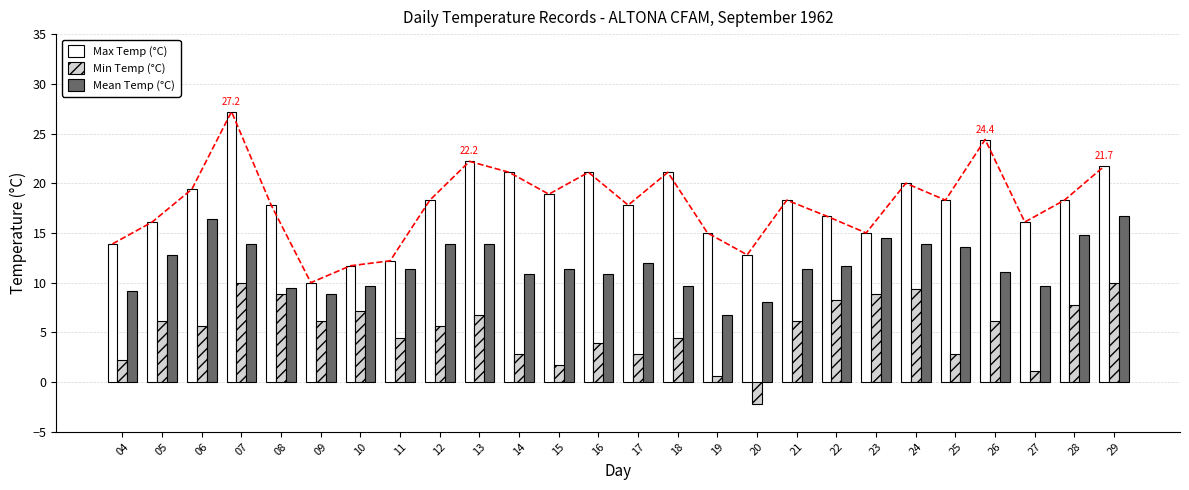

Does the chart contain stacked bars?

No